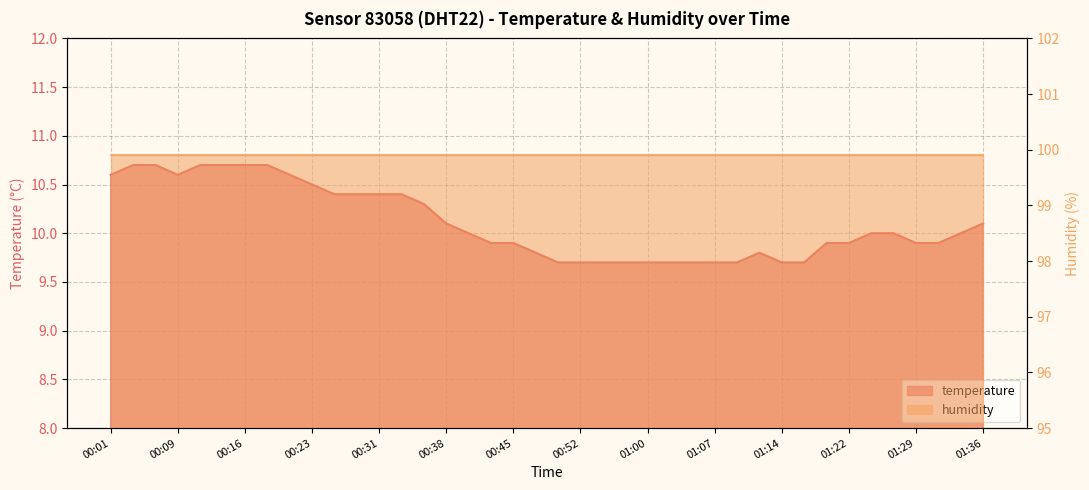

The chart shows a value of 3.3 at 01:22. True or false?

False